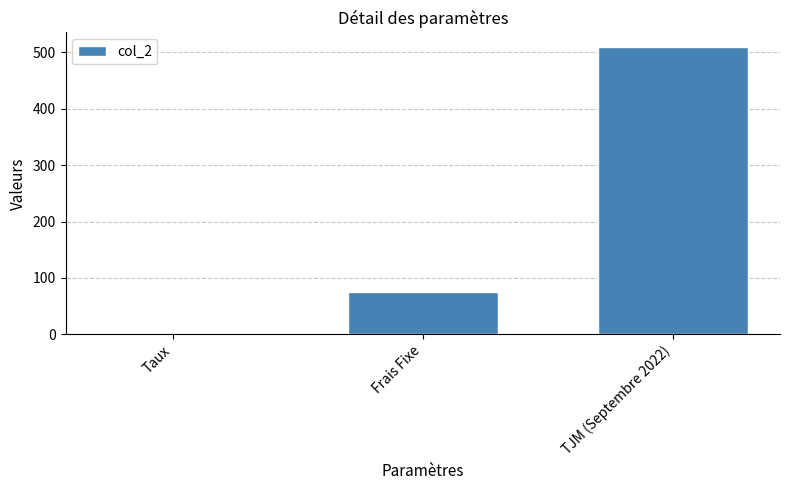

What is the change in value from Taux to Frais Fixe?

+74.9